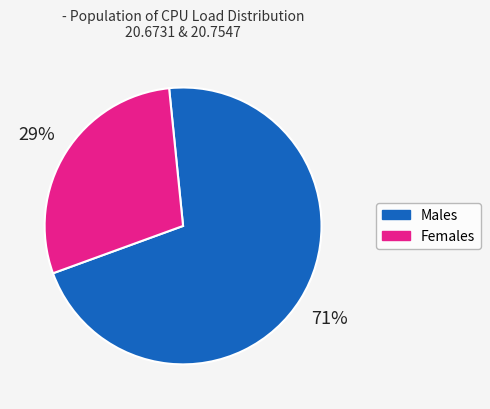

Approximately how many times larger is the value at Females compared to Males?

0.4